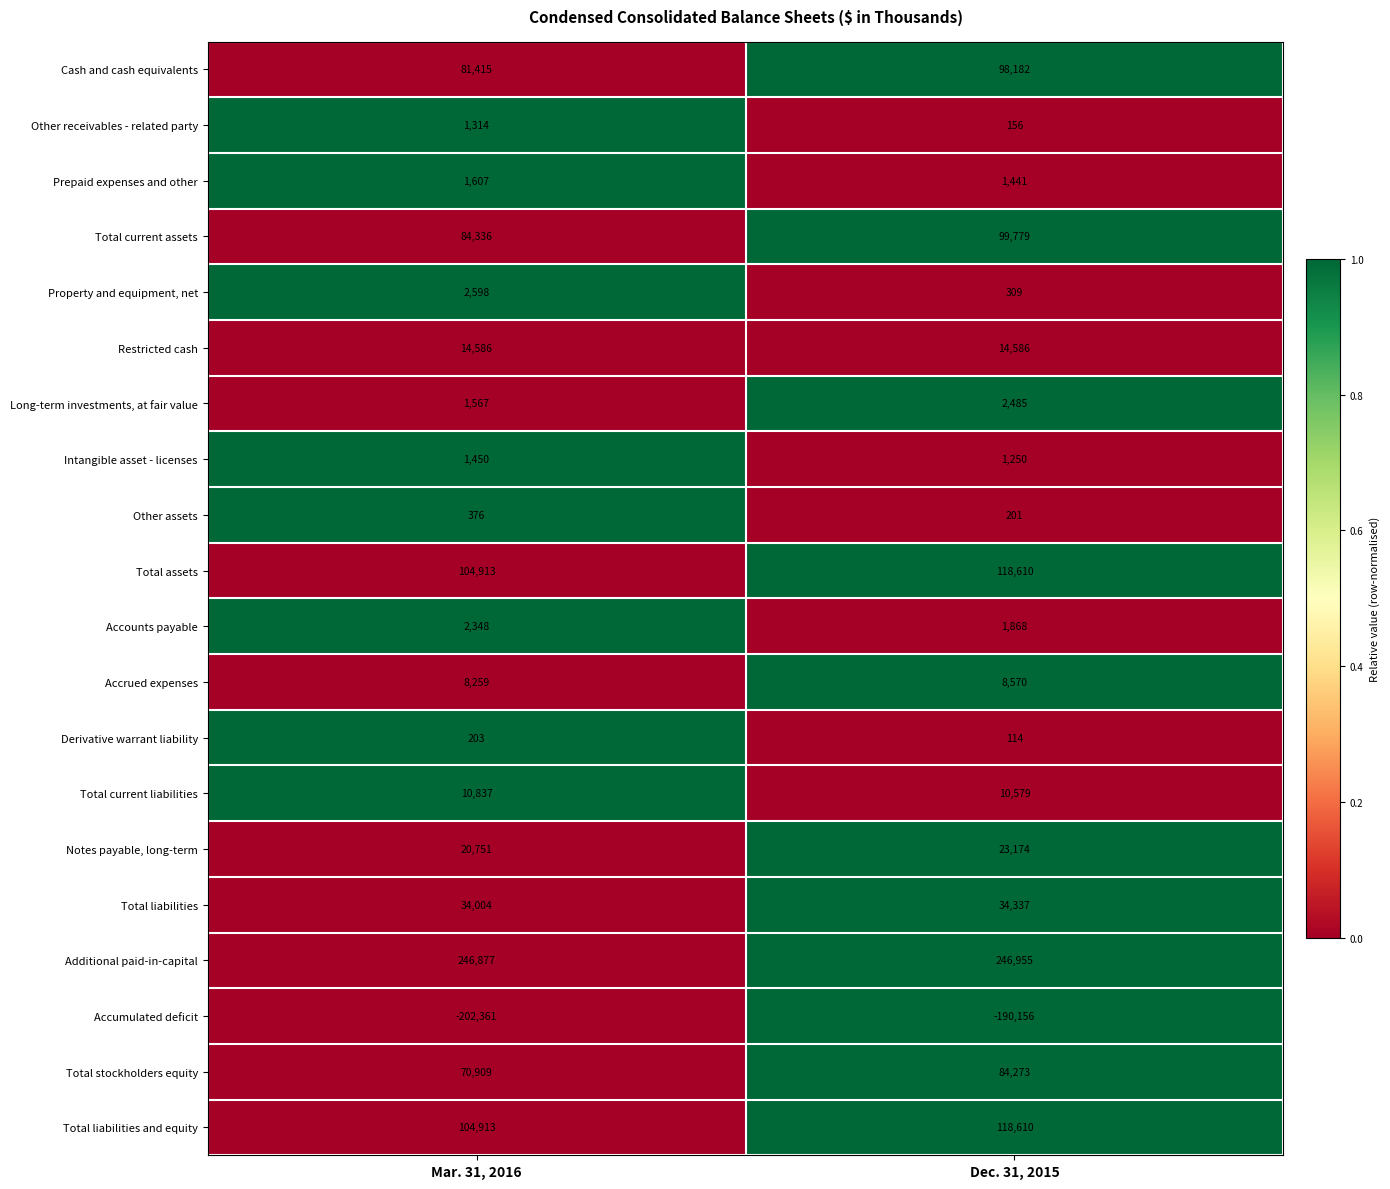

What is the spread (max minus min) of values at Dec. 31, 2015?

437111